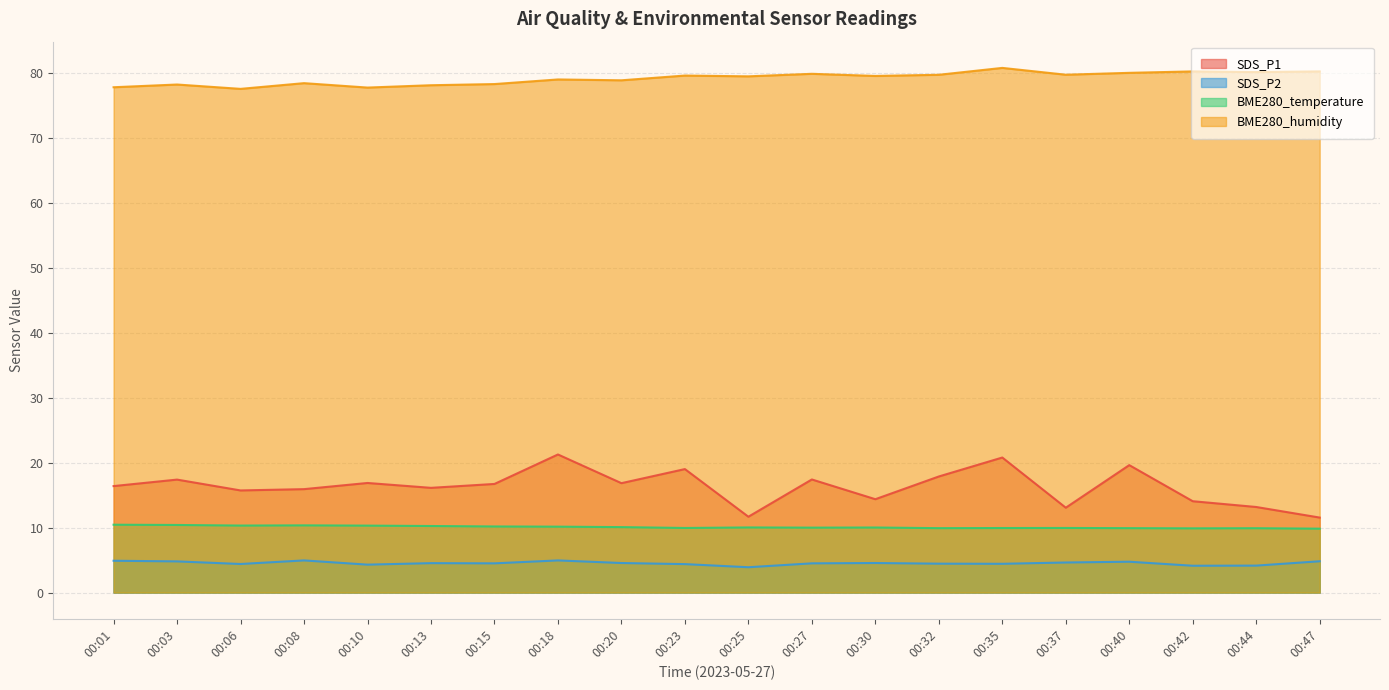

At which label does BME280_temperature reach its minimum?

00:47